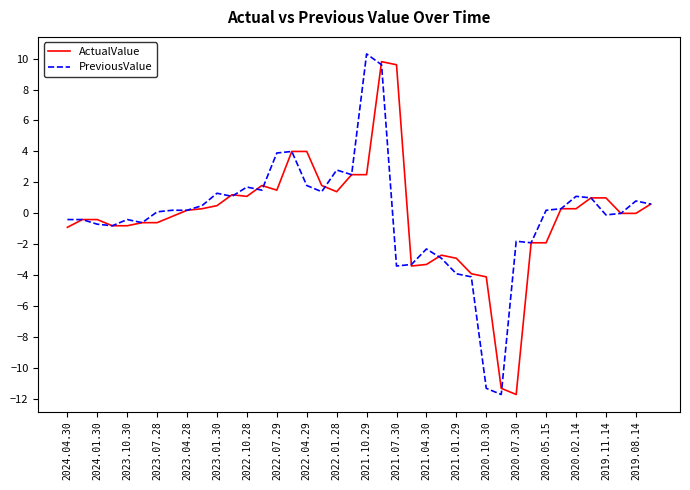

What is the maximum value shown in the chart?

10.3